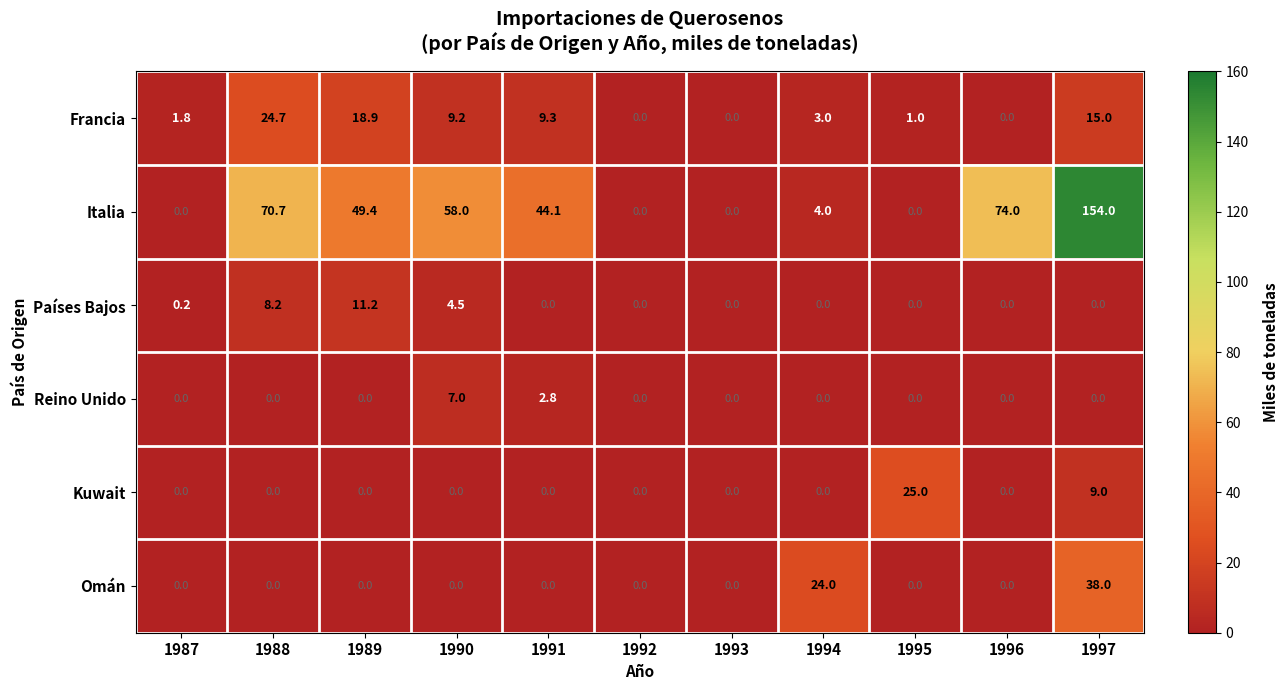

The Italia series shows 0.0 at 1995. True or false?

True